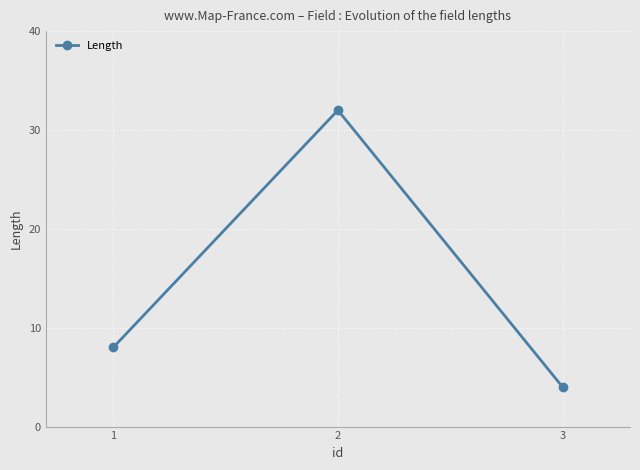

Between 3 and 1, which is larger?

1